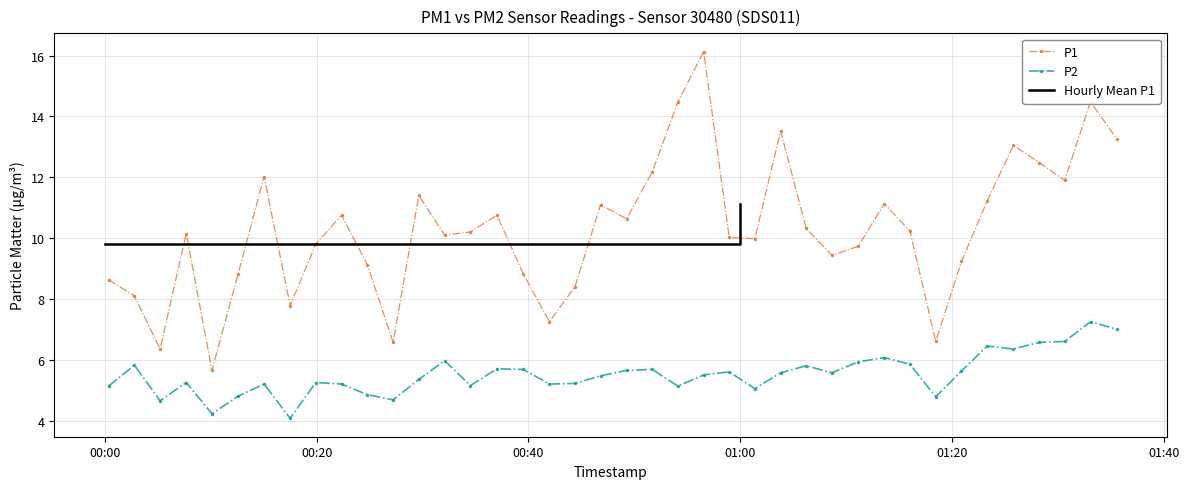

Which series has the largest total across all categories?

P1